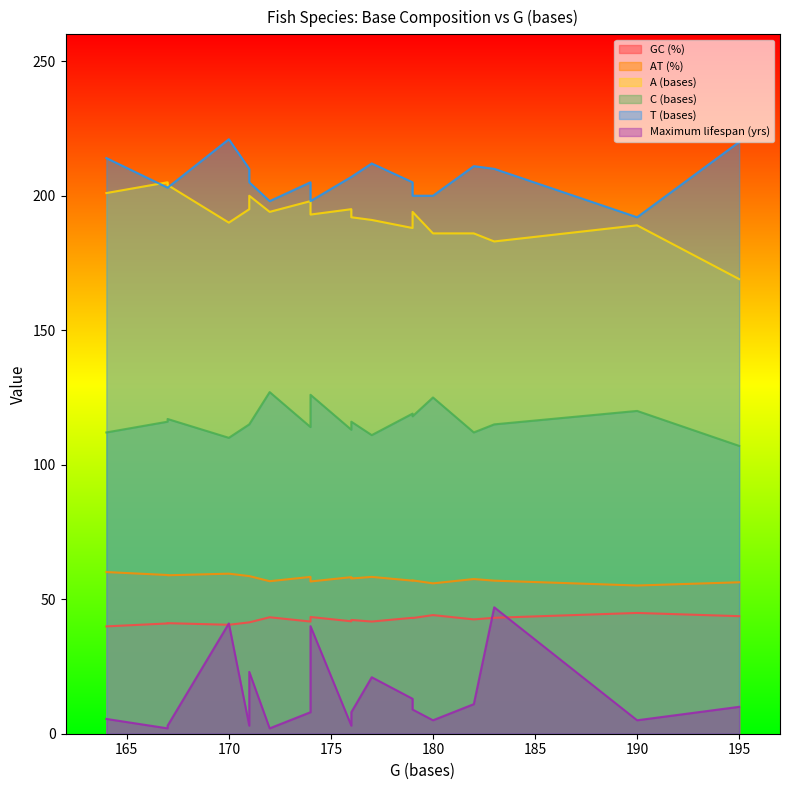

Which series has the largest total across all categories?

T (bases)